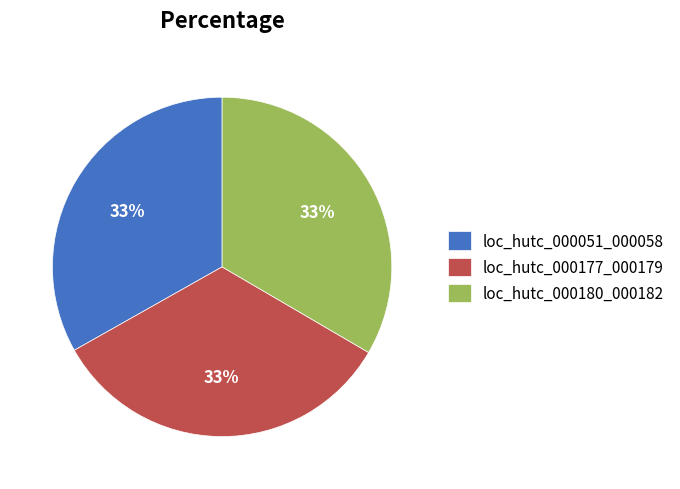

To the nearest percent, what is the average slice percentage?

33%